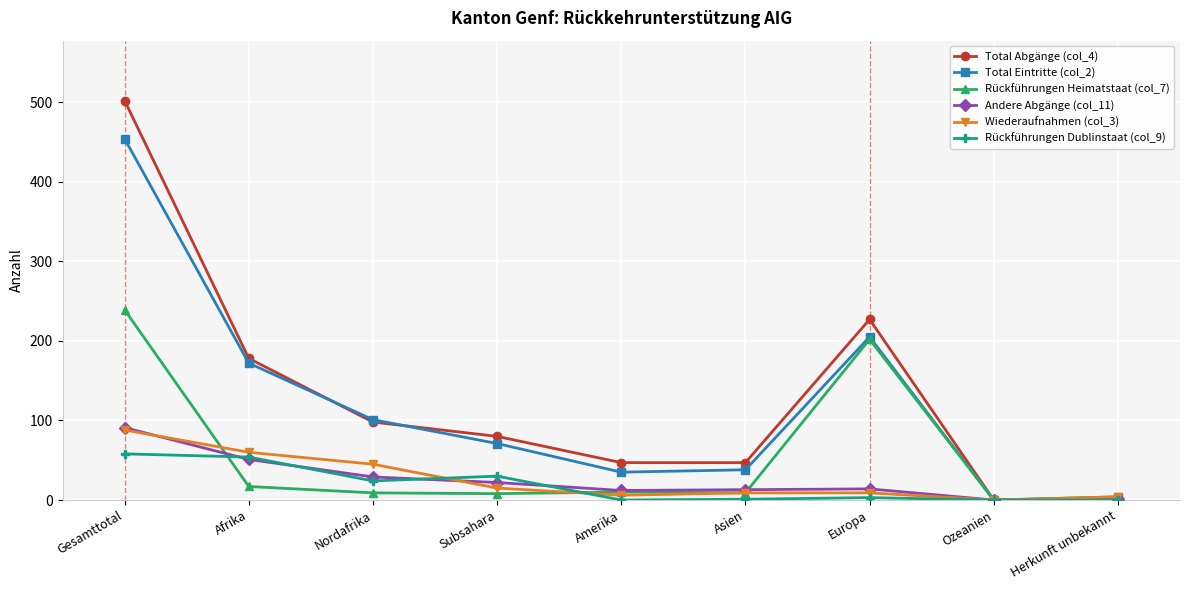

How many data points in Rückführungen Dublinstaat (col_9) are less than 3?

4